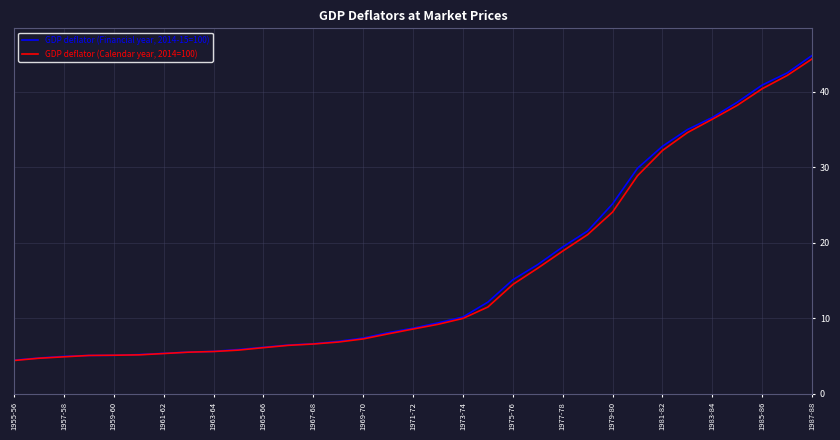

List the series in order of their peak value, highest first.

GDP deflator (Financial year, 2014-15=100), GDP deflator (Calendar year, 2014=100)